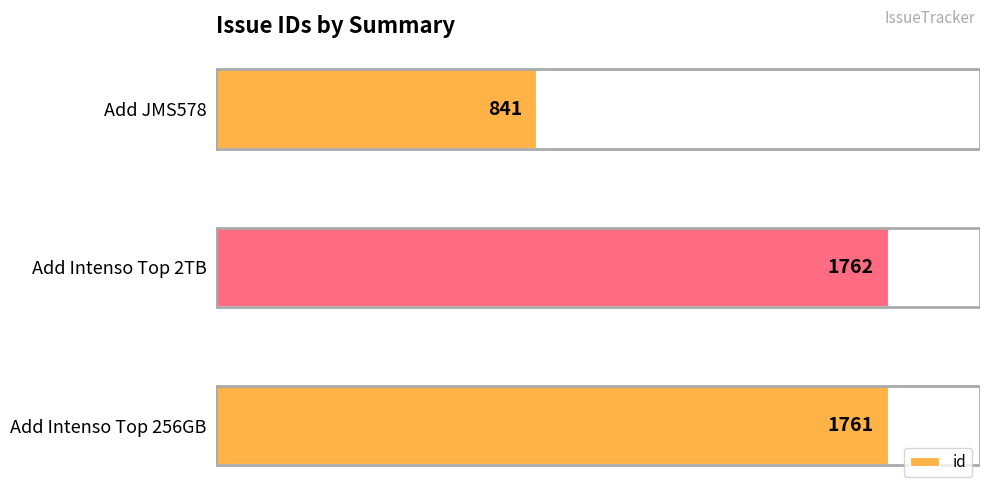

List the labels in order of value, smallest first.

Add JMS578, Add Intenso Top 256GB, Add Intenso Top 2TB